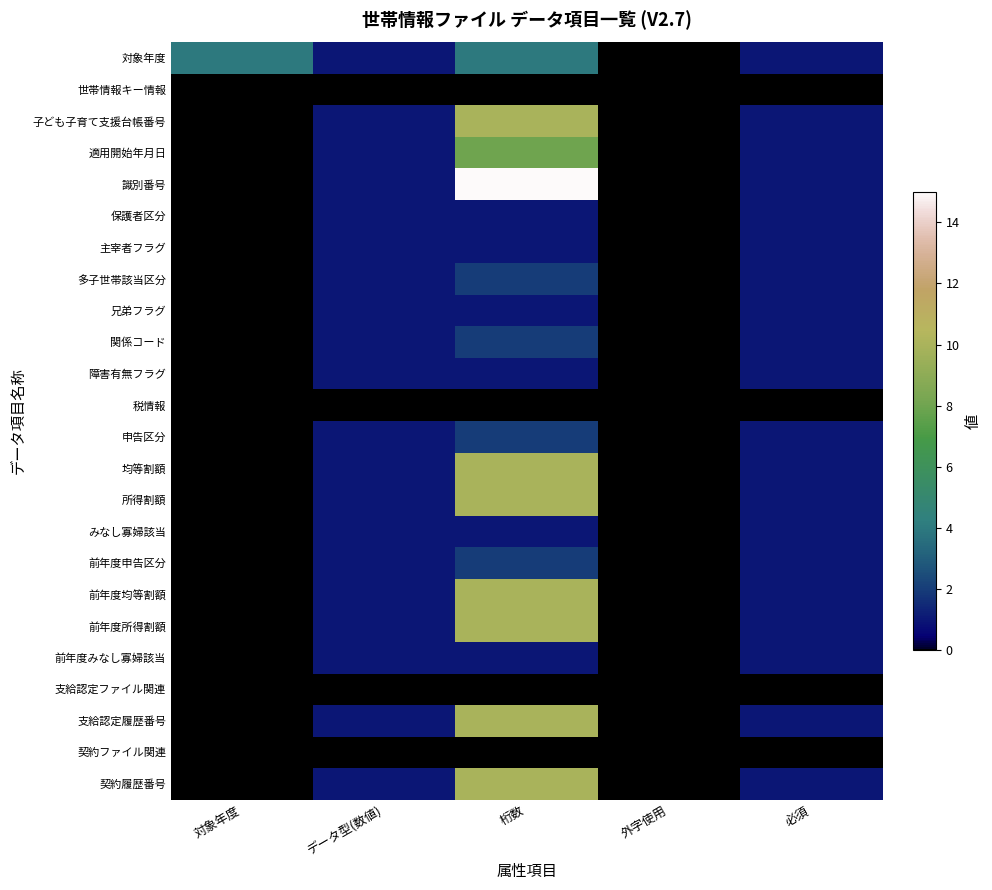

How many distinct data groups are displayed?

24